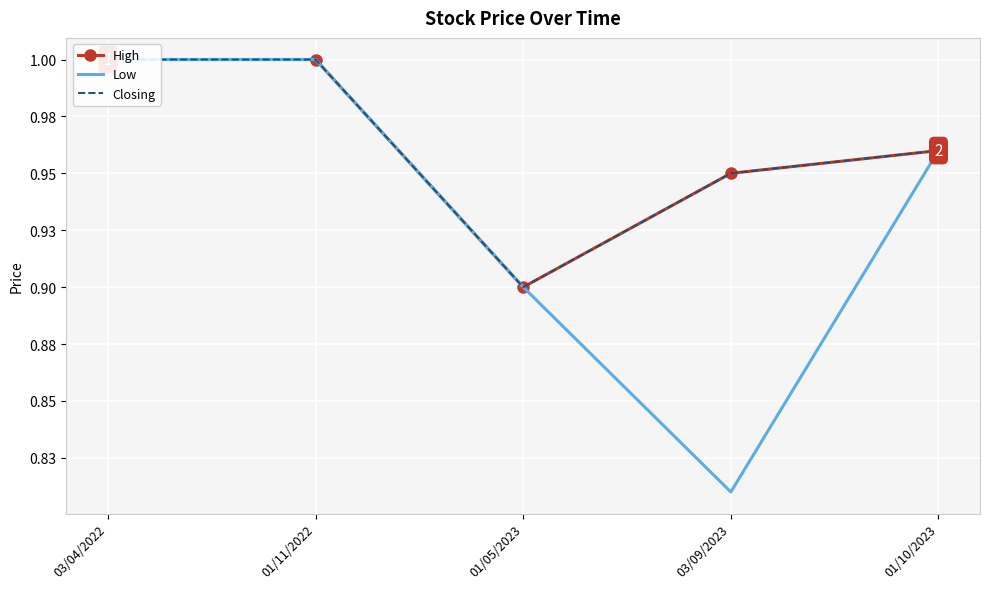

Count the High values in the range 0 to 1.

5